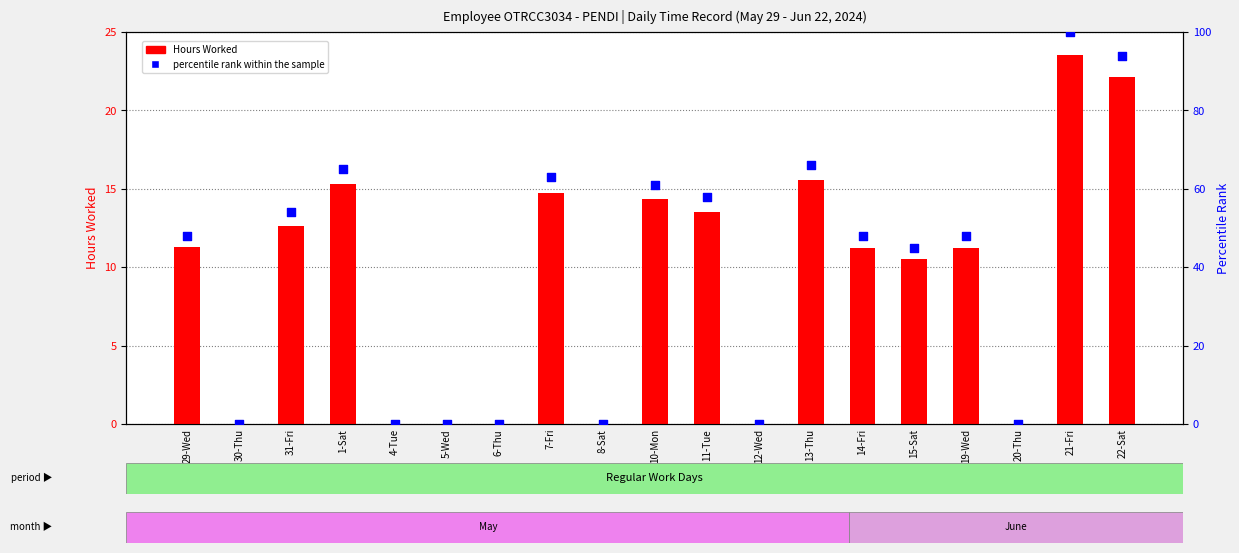

What are all the series names shown in the legend?

Hours Worked, percentile rank within the sample